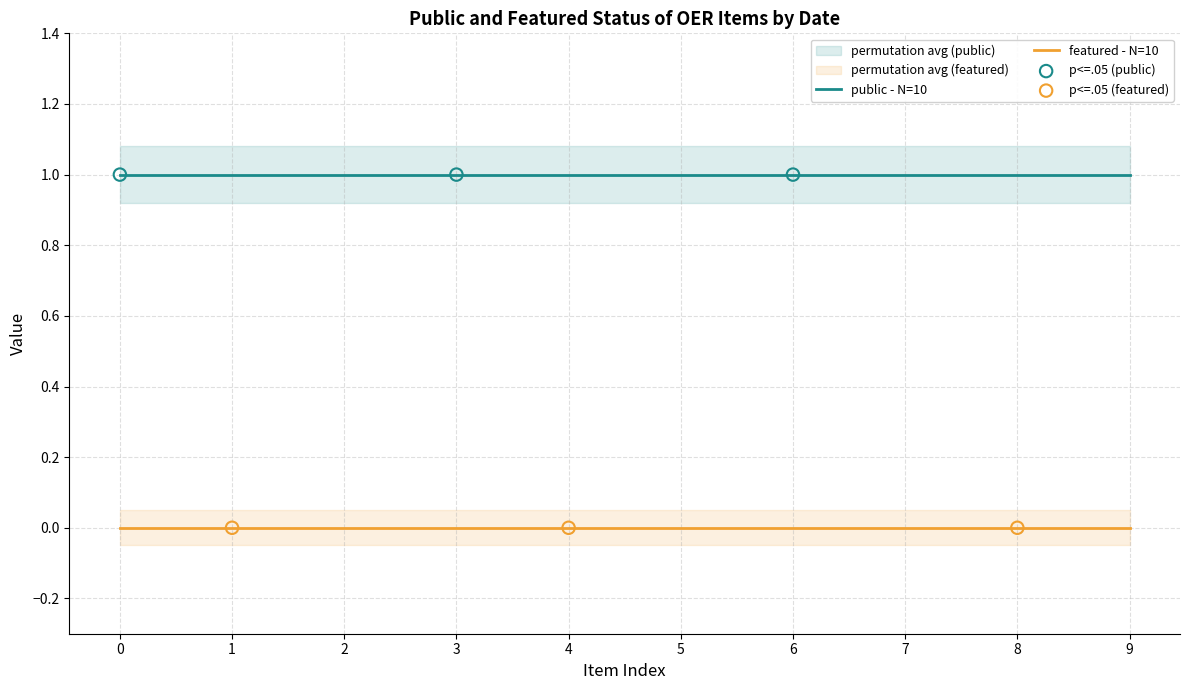

Is the value of featured at 2022 greater than the value of public at 2024?

No